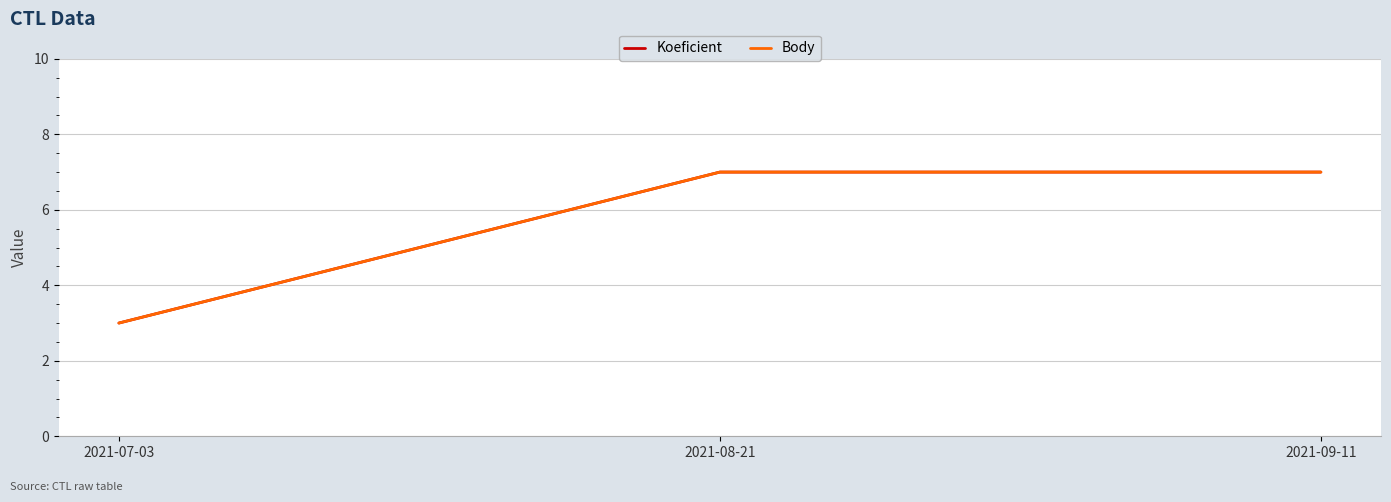

Is this an area chart (filled region under the line)?

No